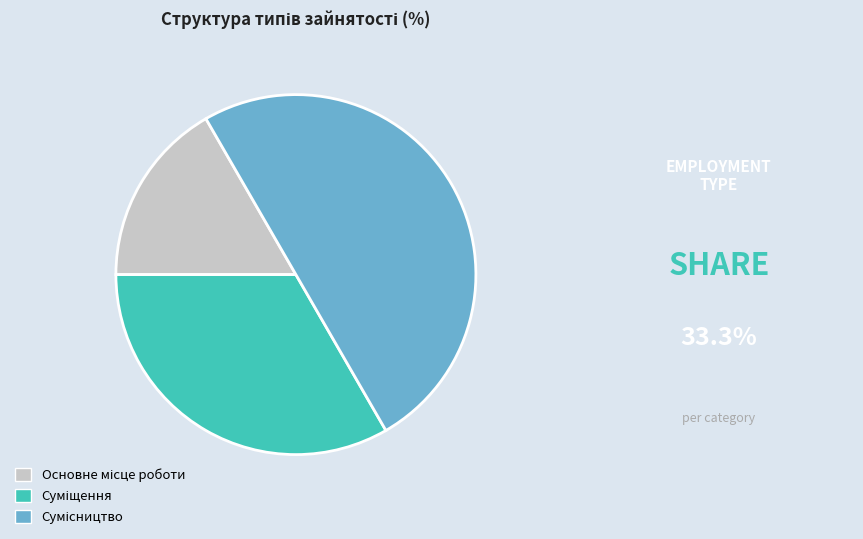

Does any single category account for the majority?

No